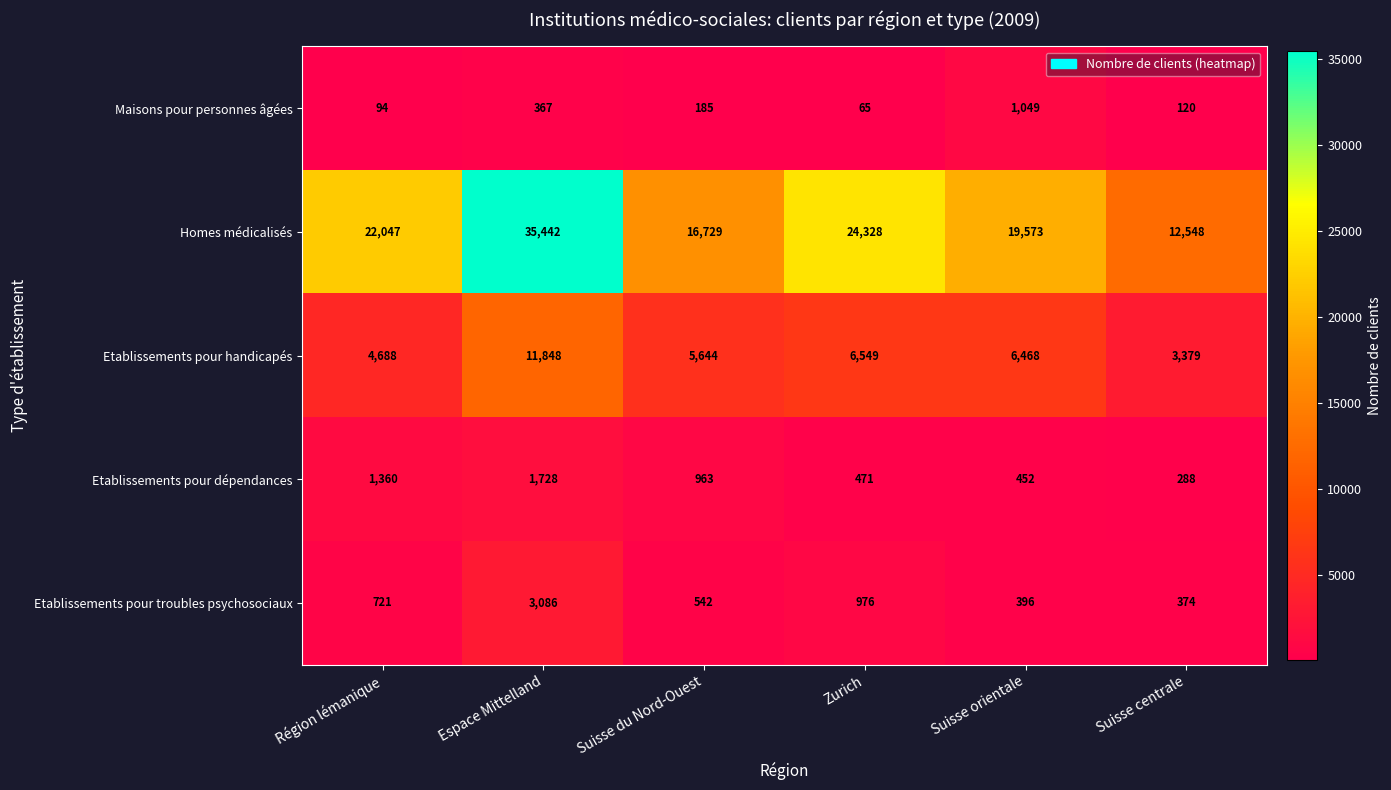

What is the difference between the second highest and second lowest values in the Homes médicalisés series?

7599